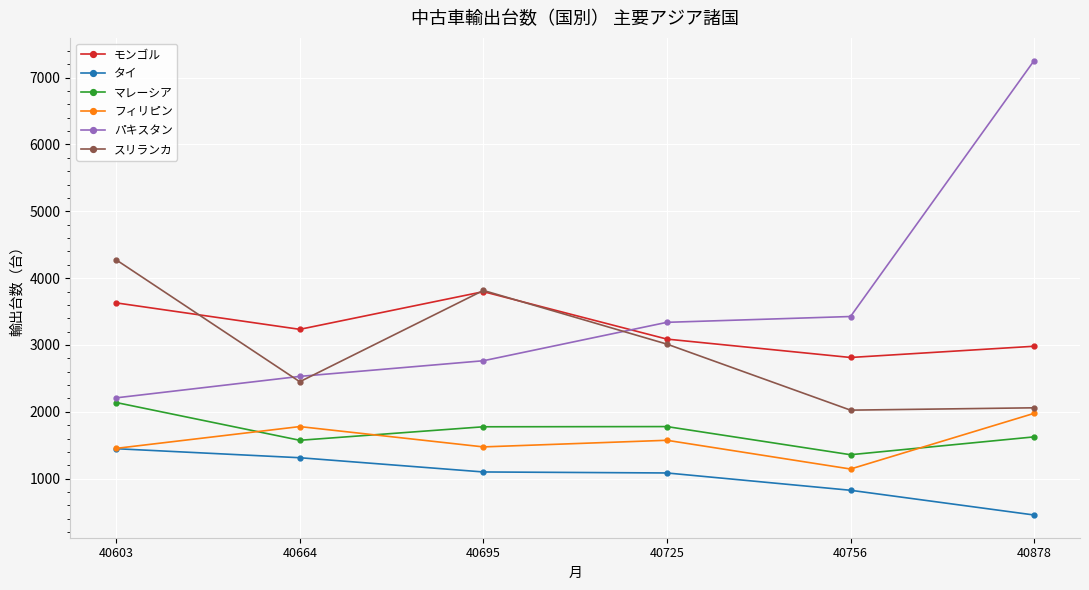

Is the value of フィリピン at 40756 greater than the value of モンゴル at 40603?

No